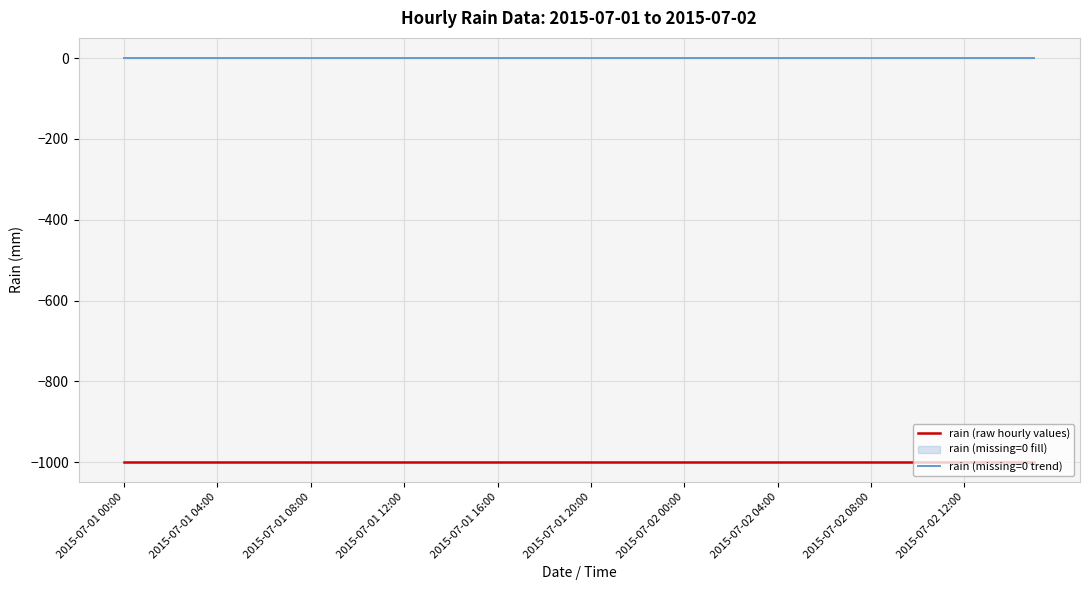

The value of rain (raw hourly values) at 2015-07-02 12:00 is -521. True or false?

False